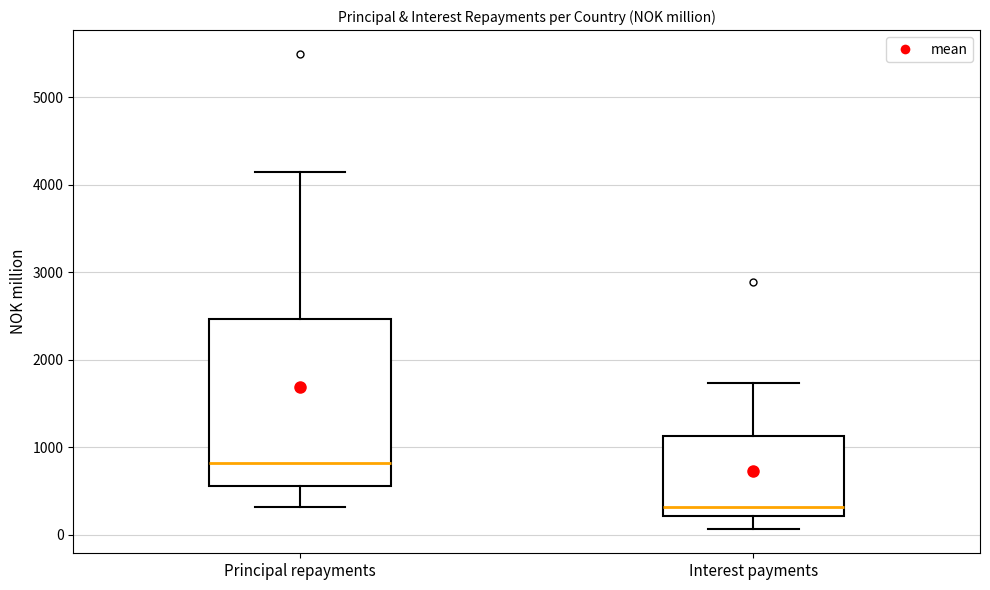

Reading left to right, transcribe this box plot: for each box, give where its median line is, the range the box spans, and where its two whiskers end, as read against the y-axis. The values are not printed on the chart, so give them approximately, as read against the axis.

Principal repayments: median 800, box 600 to 2500, whiskers 300 to 4100
Interest payments: median 300, box 200 to 1100, whiskers 100 to 1700